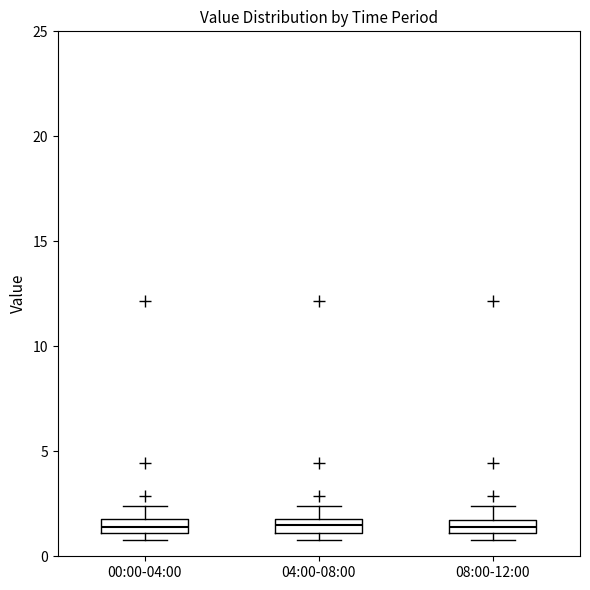

Where is the lower edge of the box for 08:00-12:00 on the y-axis? The values are not printed on the chart, so give them approximately, as read against the axis.

1.0